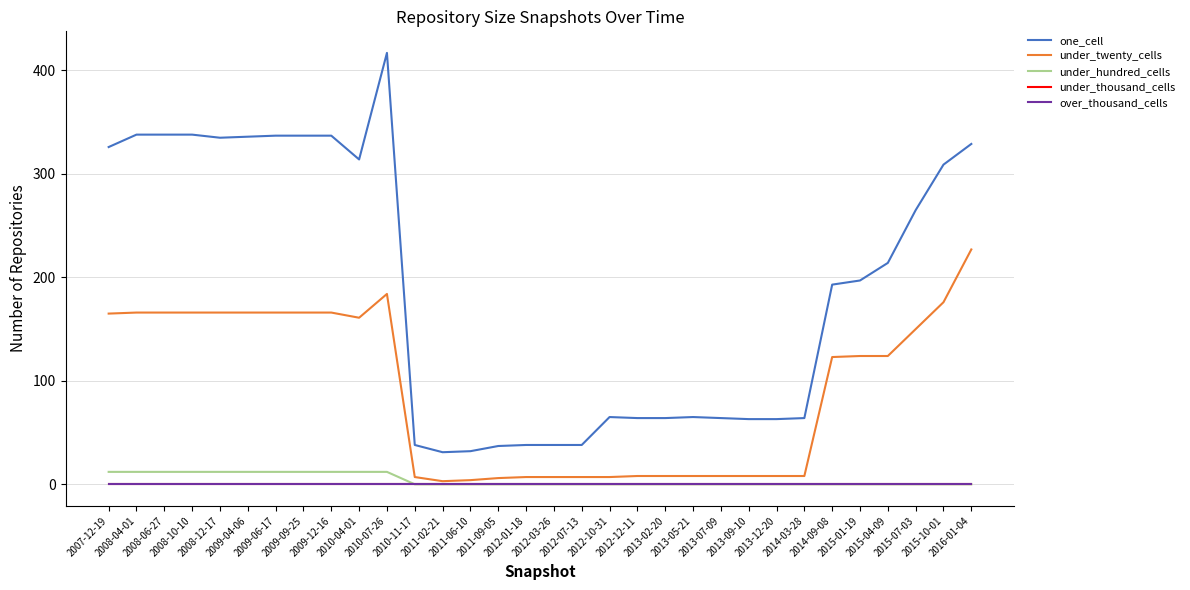

Reading left to right, transcribe all the data shown in this chart.

one_cell: 326	338	338	338	335	336	337	337	337	314	417	38	31	32	37	38	38	38	65	64	64	65	64	63	63	64	193	197	214	265	309	329
under_twenty_cells: 165	166	166	166	166	166	166	166	166	161	184	7	3	4	6	7	7	7	7	8	8	8	8	8	8	8	123	124	124	150	176	227
under_hundred_cells: 12	12	12	12	12	12	12	12	12	12	12	0	0	0	0	0	0	0	0	0	0	0	0	0	0	0	0	0	0	0	0	0
under_thousand_cells: 0	0	0	0	0	0	0	0	0	0	0	0	0	0	0	0	0	0	0	0	0	0	0	0	0	0	0	0	0	0	0	0
over_thousand_cells: 0	0	0	0	0	0	0	0	0	0	0	0	0	0	0	0	0	0	0	0	0	0	0	0	0	0	0	0	0	0	0	0